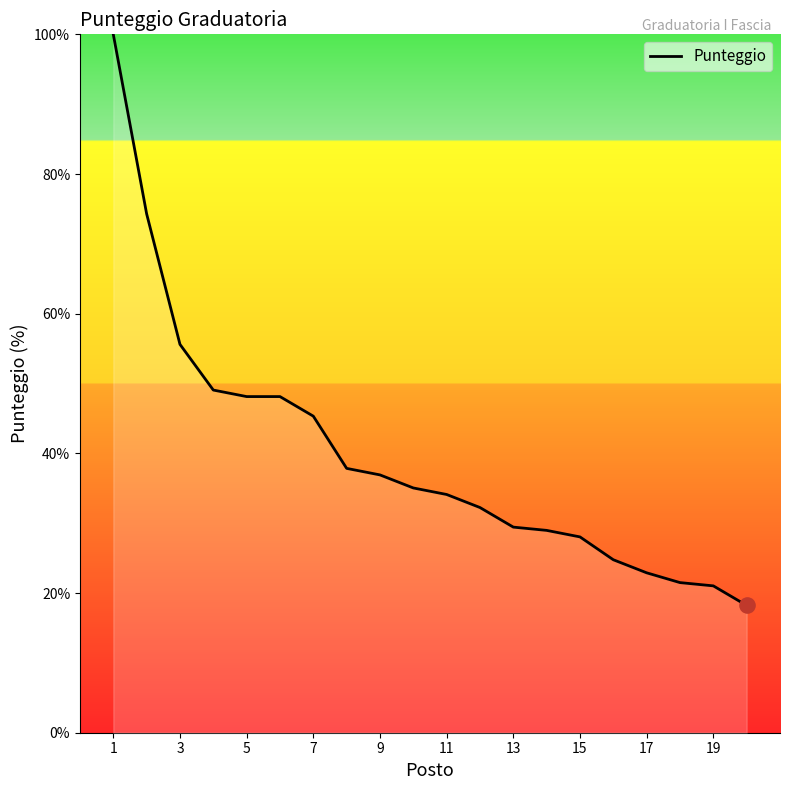

What is the minimum value shown in the chart?

18.2